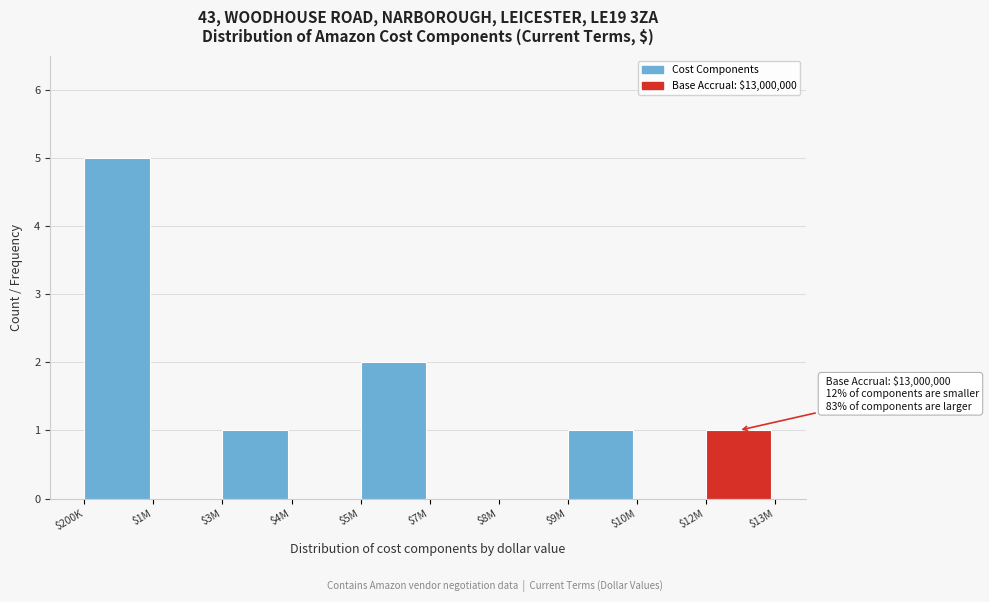

What is the greatest value displayed?

5